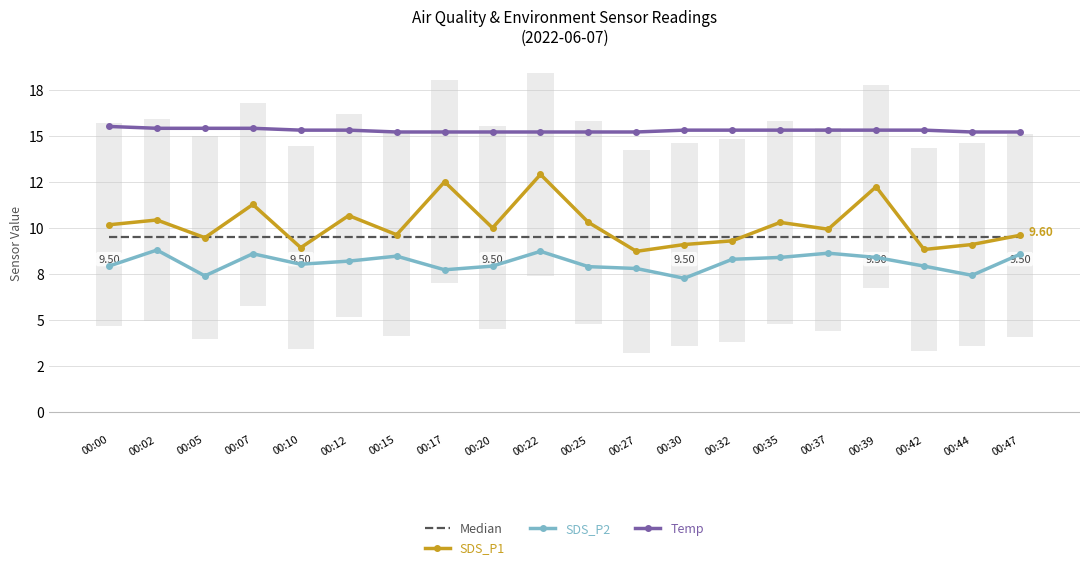

How many groups of bars are there?

20